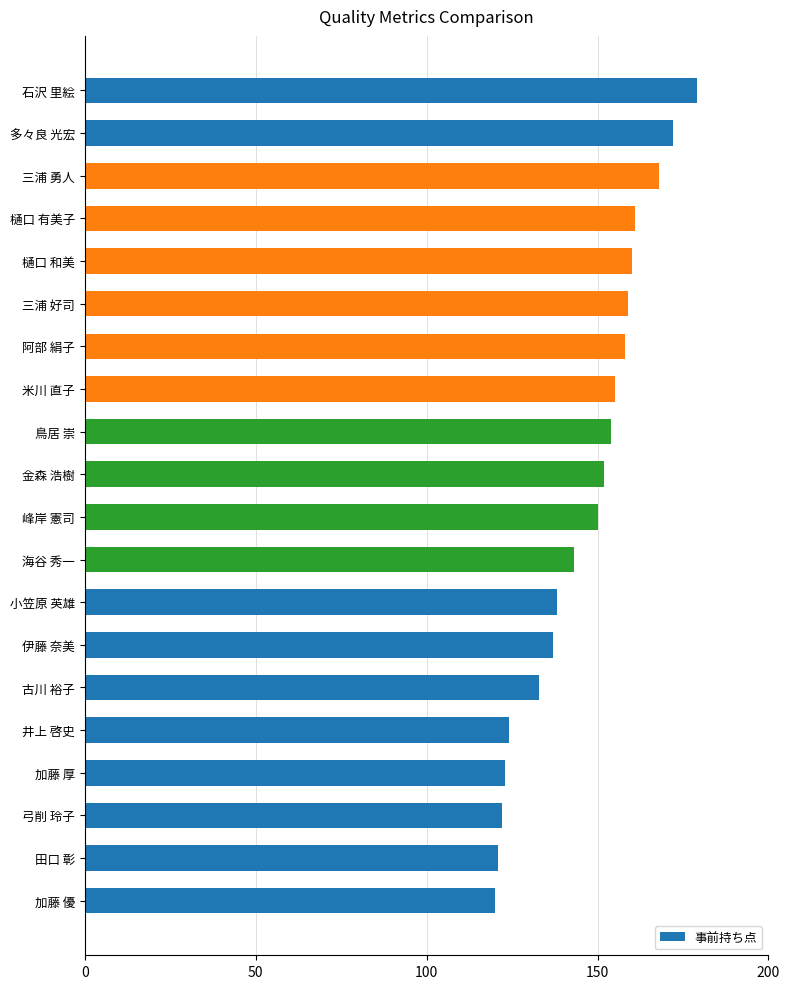

Reading top to bottom, what are all the values shown in this chart?

石沢 里絵=179	多々良 光宏=172	三浦 勇人=168	樋口 有美子=161	樋口 和美=160	三浦 好司=159	阿部 絹子=158	米川 直子=155	鳥居 崇=154	金森 浩樹=152	峰岸 憲司=150	海谷 秀一=143	小笠原 英雄=138	伊藤 奈美=137	古川 裕子=133	井上 啓史=124	加藤 厚=123	弓削 玲子=122	田口 彰=121	加藤 優=120